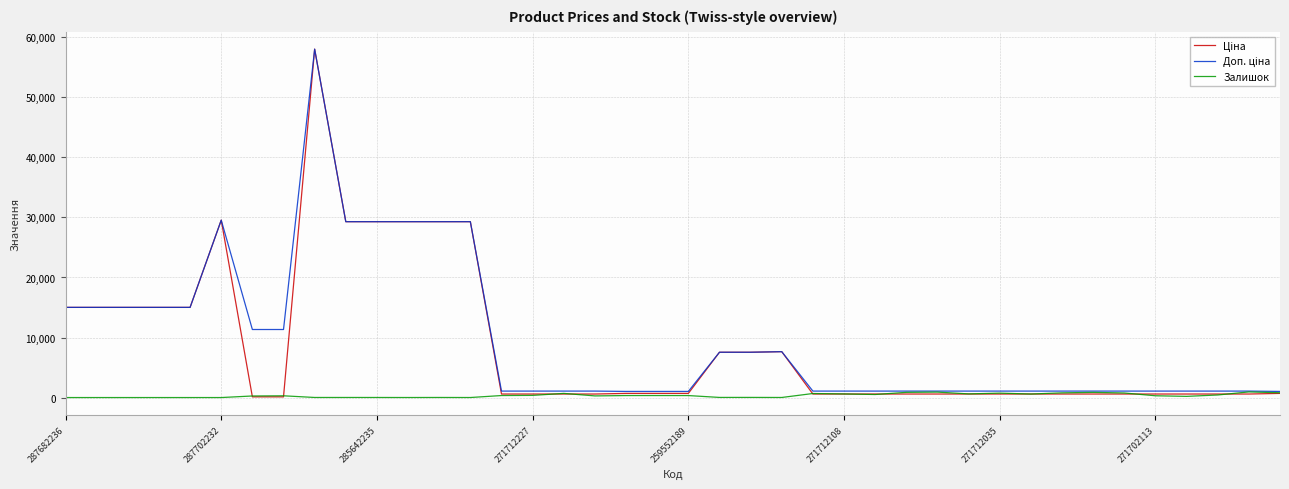

What is the greatest value displayed?

58037.0